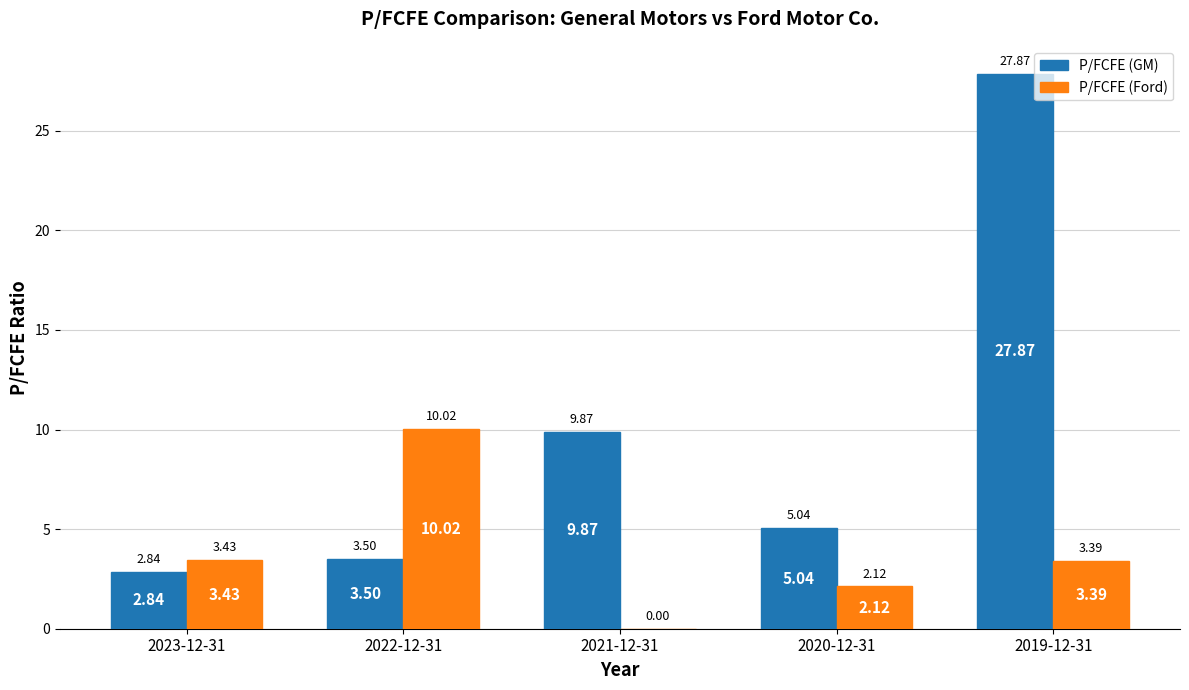

Are the bars grouped side by side (vs. stacked)?

Yes